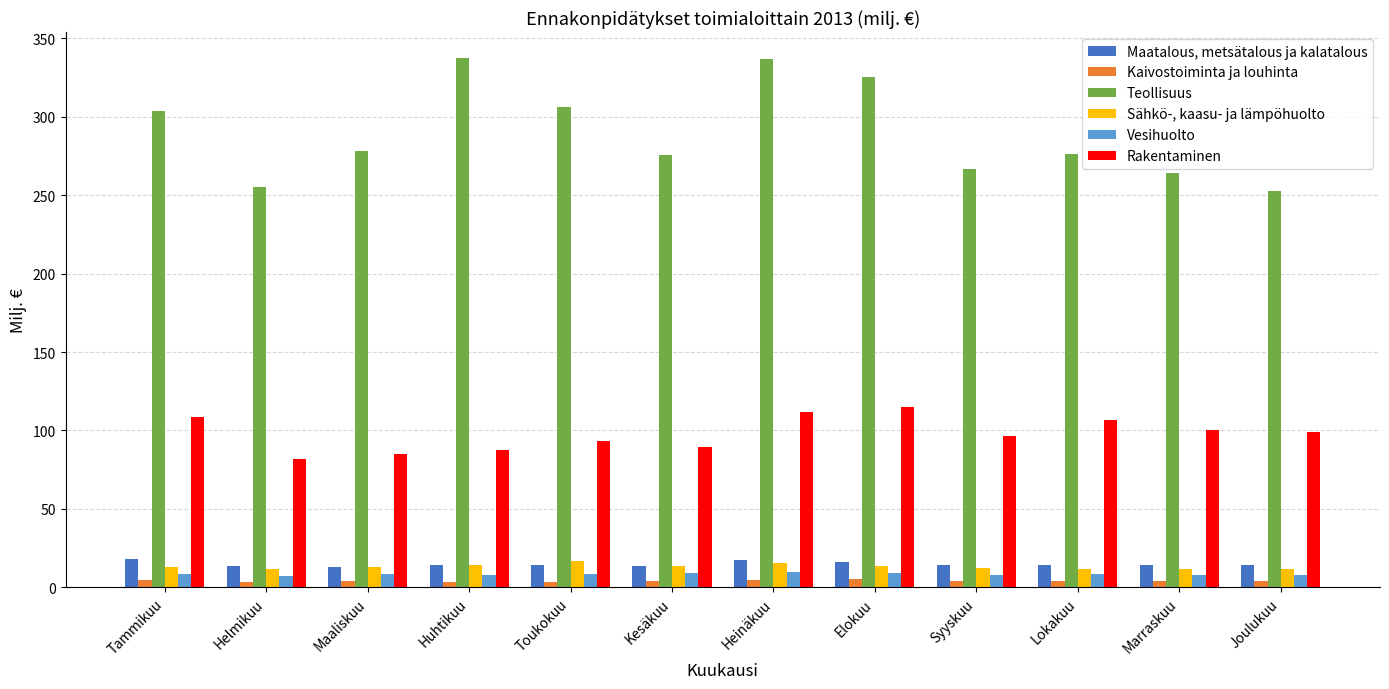

What is the average value of the Maatalous, metsätalous ja kalatalous series?

14.7